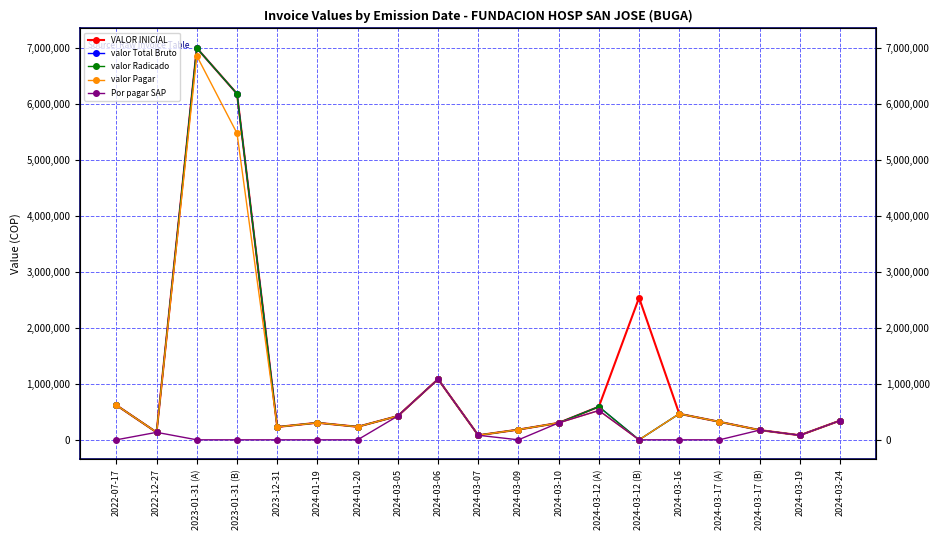

The valor Total Bruto series shows 81400 at 2024-03-07. True or false?

True